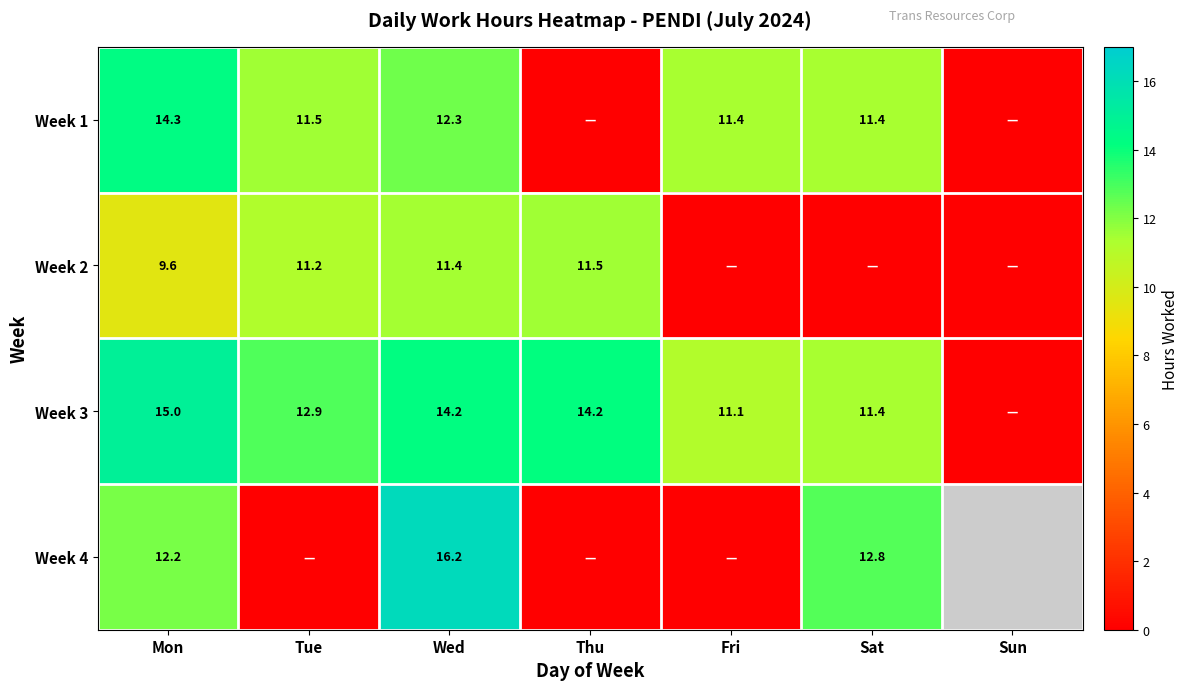

Which category has the lowest value across all series?

Sun